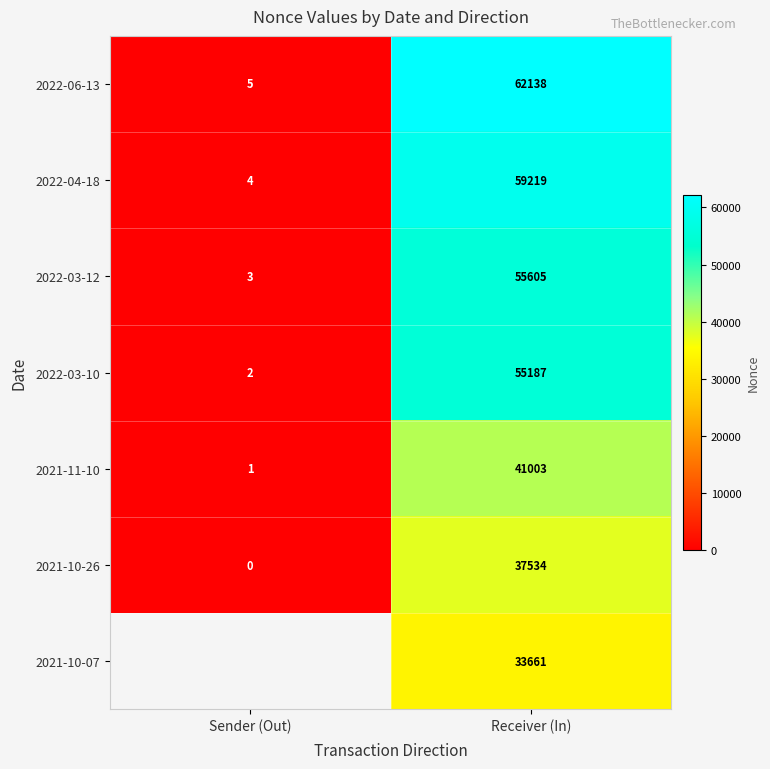

What is the sum of the 2022-06-13 values at Sender (Out) and Receiver (In)?

62143